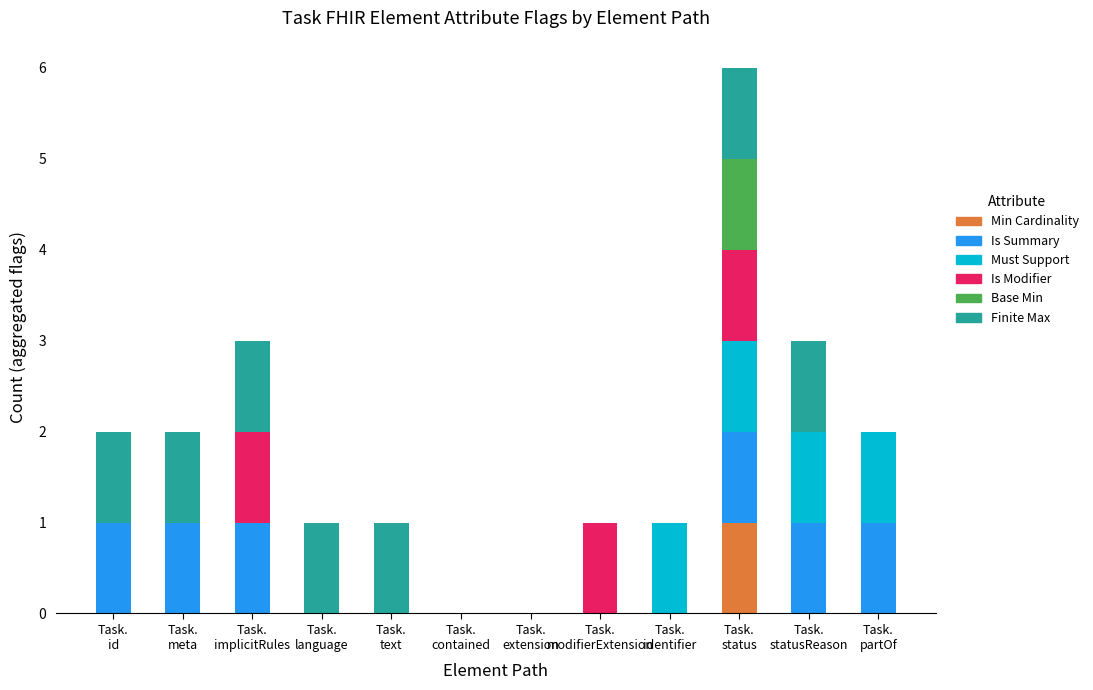

How many distinct data groups are displayed?

6